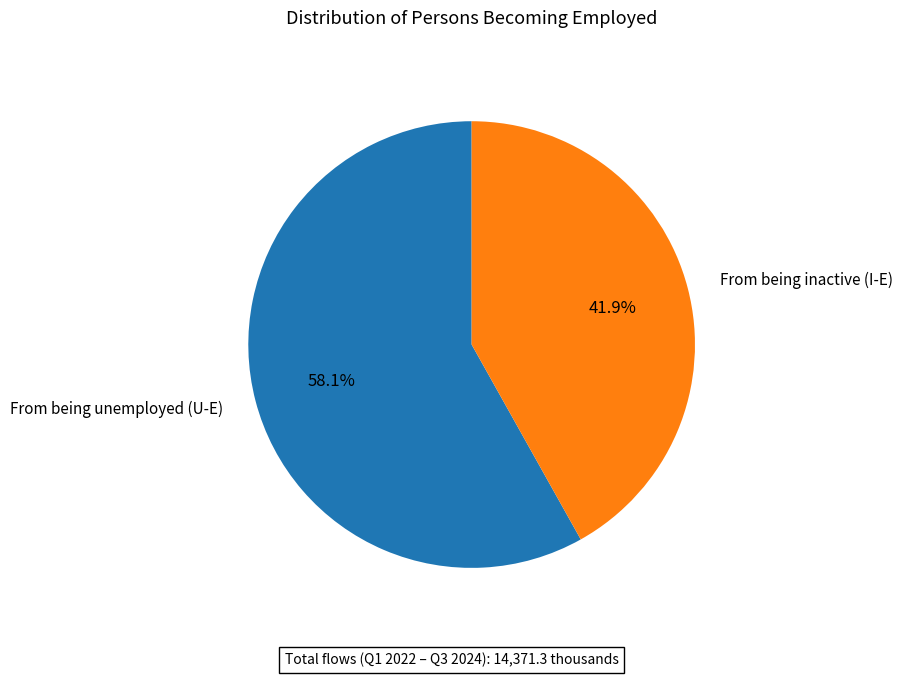

Is there a majority slice in this chart?

Yes